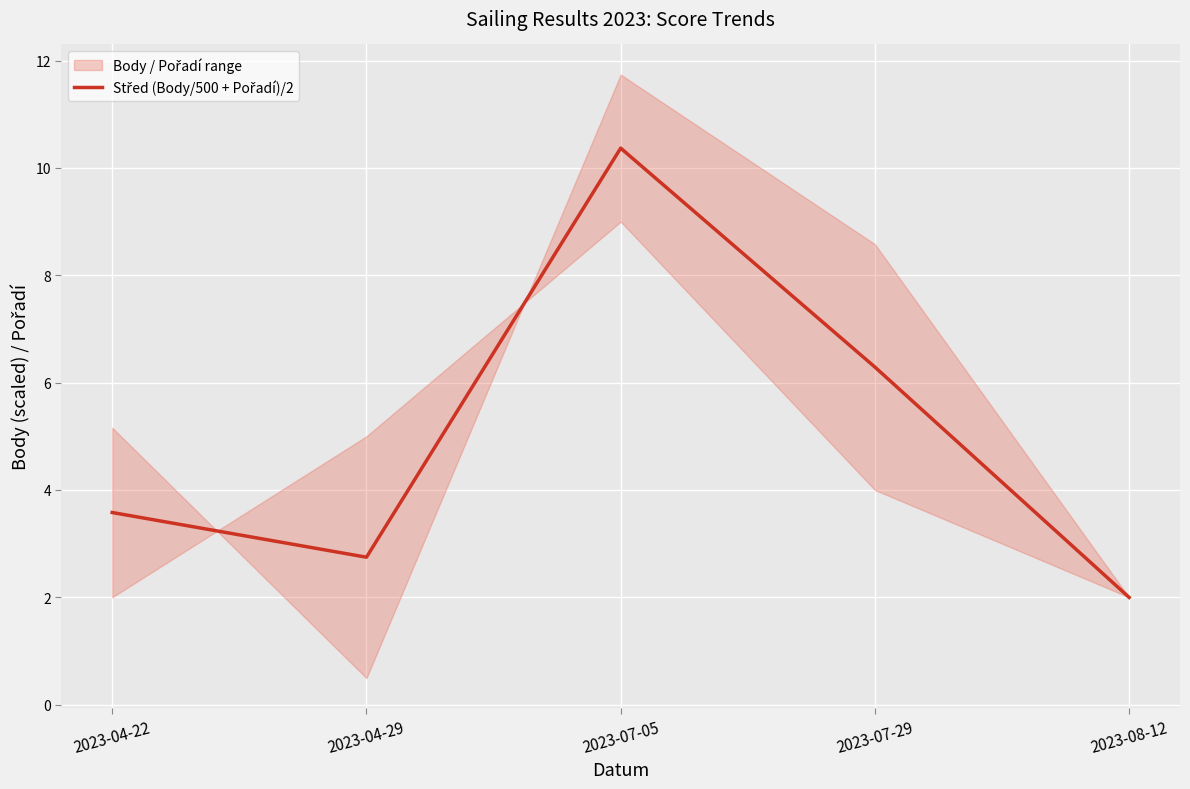

What is the change in value from 2023-04-29 to 2023-07-05?

+7.6